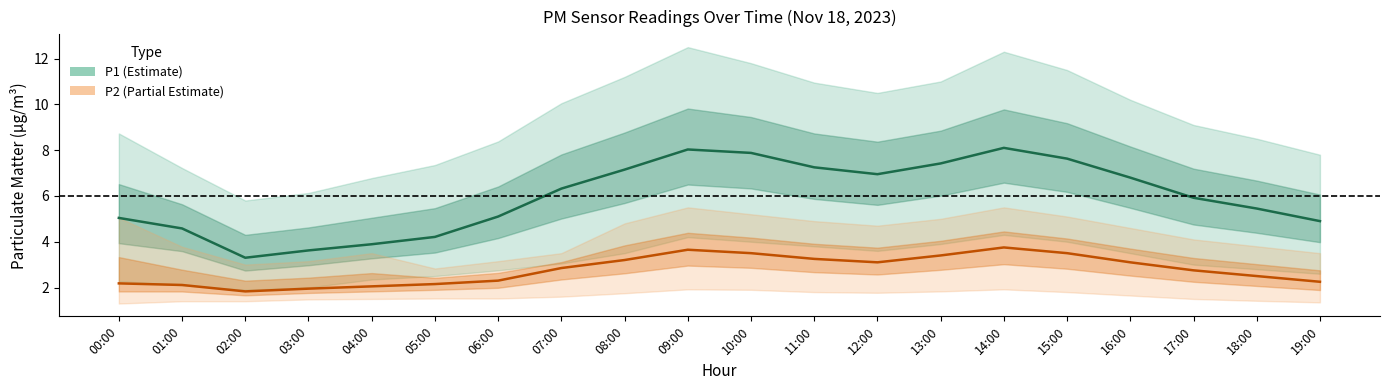

Count the number of data series in this chart.

2